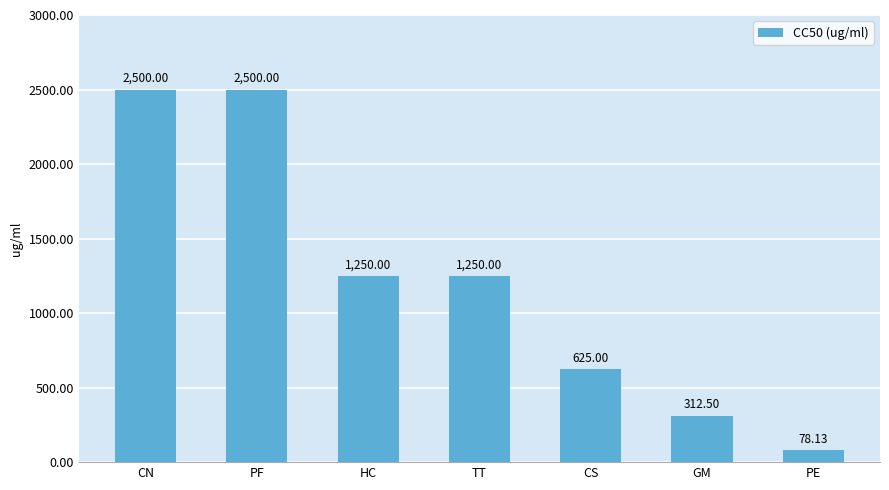

At which label does the data first exceed 1250?

CN